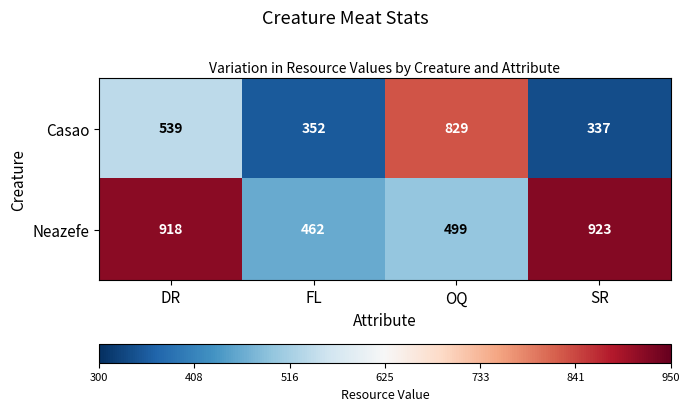

What is the difference between the Neazefe values at SR and FL?

461